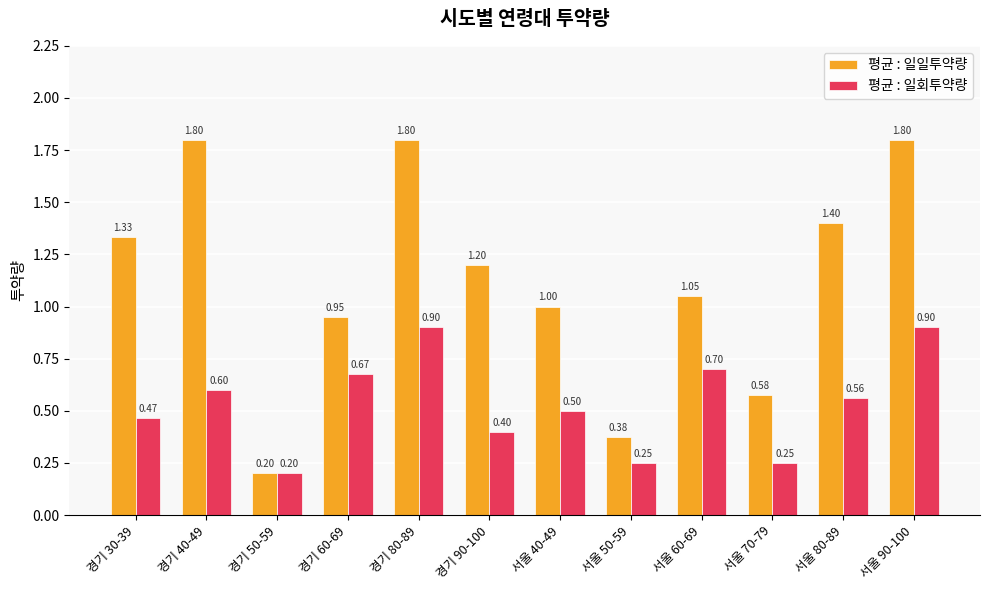

What is the average value of the 평균 : 일일투약량 series?

1.1